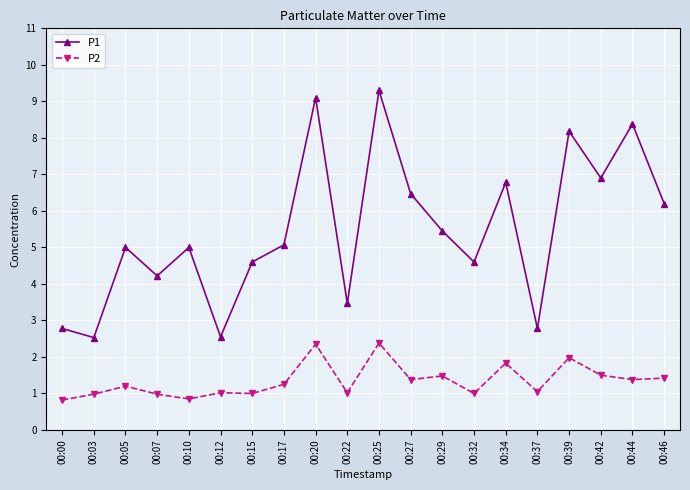

True or false: P2 and P1 intersect in this chart.

False